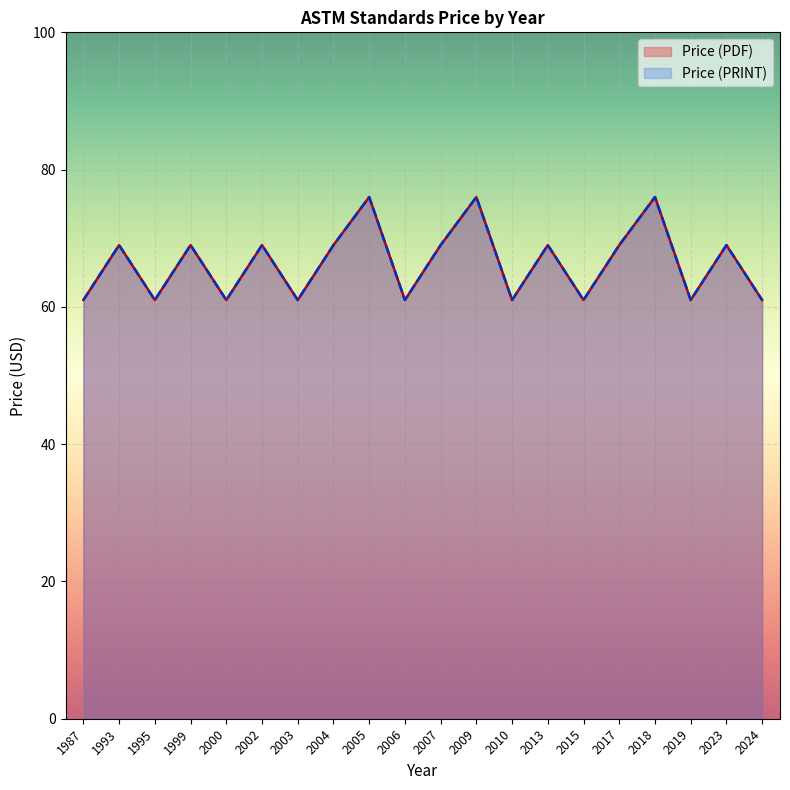

Is it true that Price (PRINT) equals 76 at 2005?

True